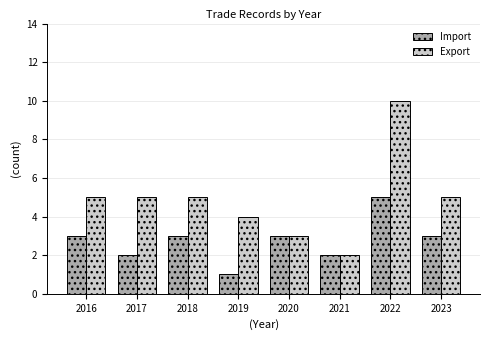

Reading left to right, extract all data points from this chart.

Import: 2016=3	2017=2	2018=3	2019=1	2020=3	2021=2	2022=5	2023=3
Export: 2016=5	2017=5	2018=5	2019=4	2020=3	2021=2	2022=10	2023=5